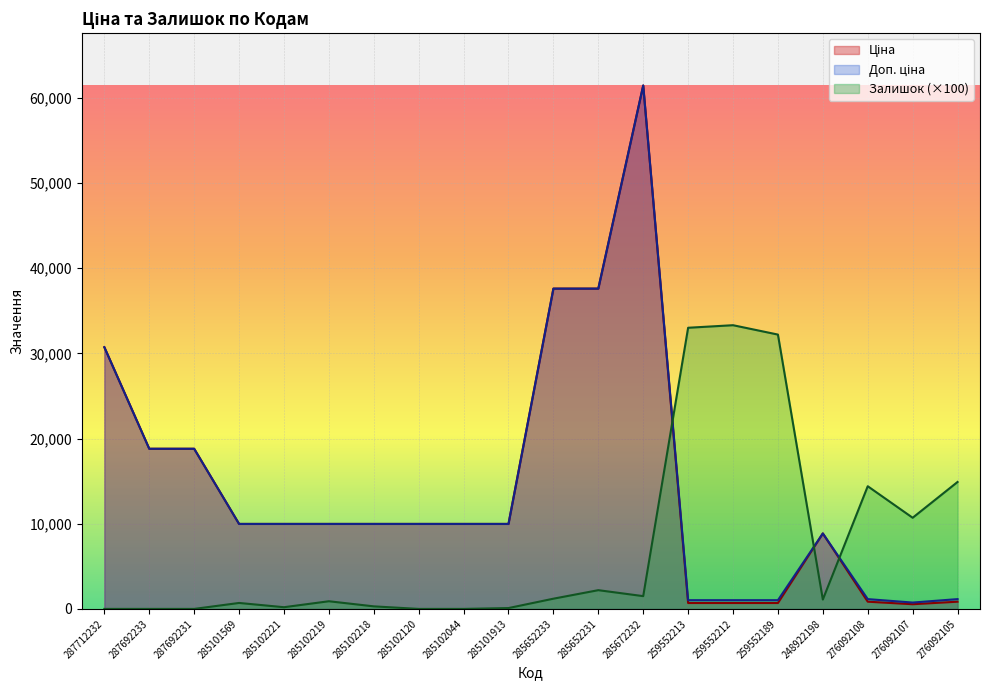

List the labels in order of Доп. ціна value, largest first.

285672232, 285652233, 285652231, 287712232, 287692233, 287692231, 285101569, 285102221, 285102219, 285102218, 285102120, 285102044, 285101913, 248922198, 276092108, 276092105, 259552213, 259552212, 259552189, 276092107